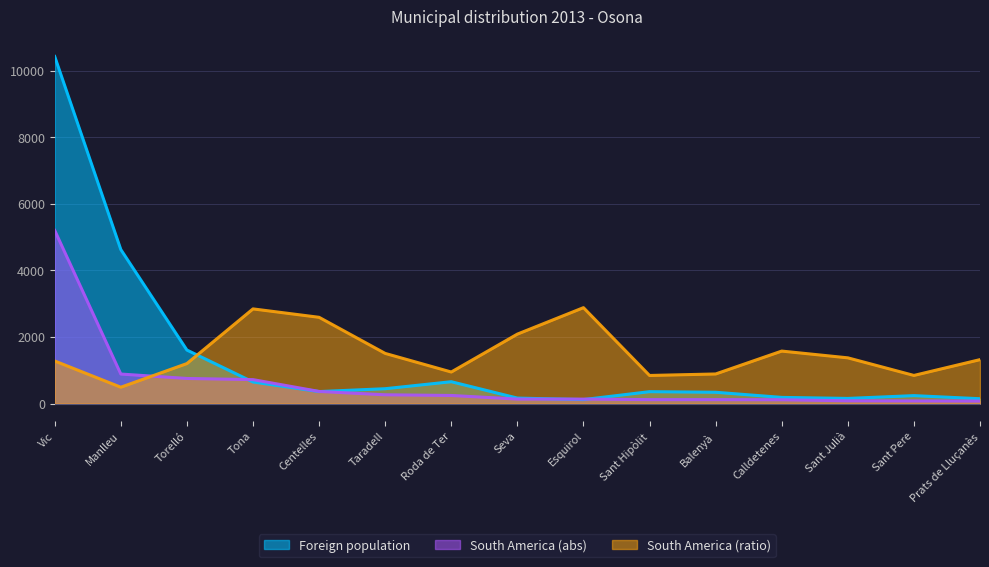

Where is South America (abs) nearest to the value 2638?

Manlleu